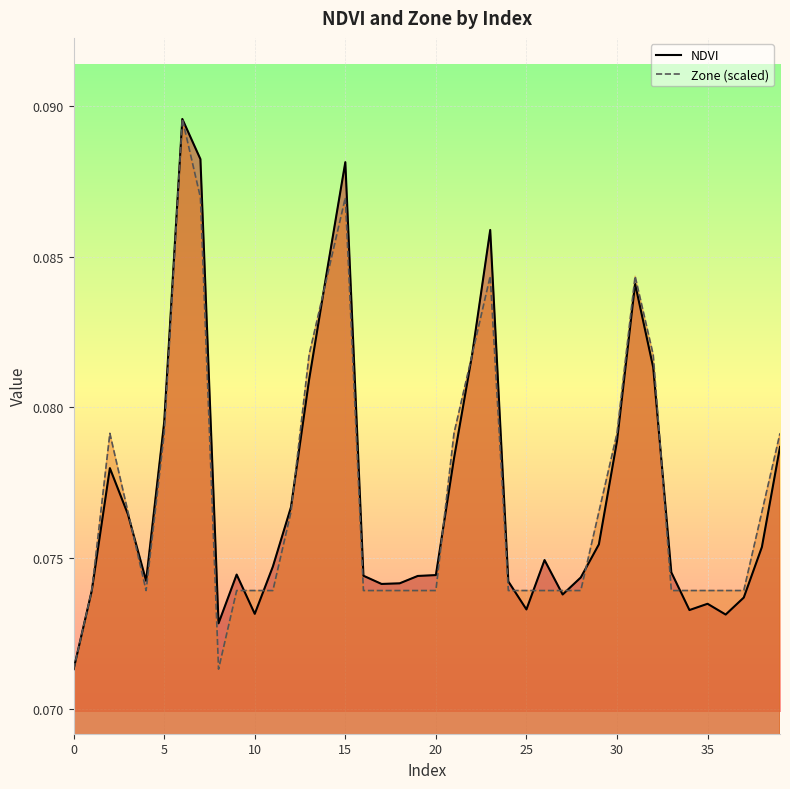

Does the chart display data point markers on the line(s)?

No